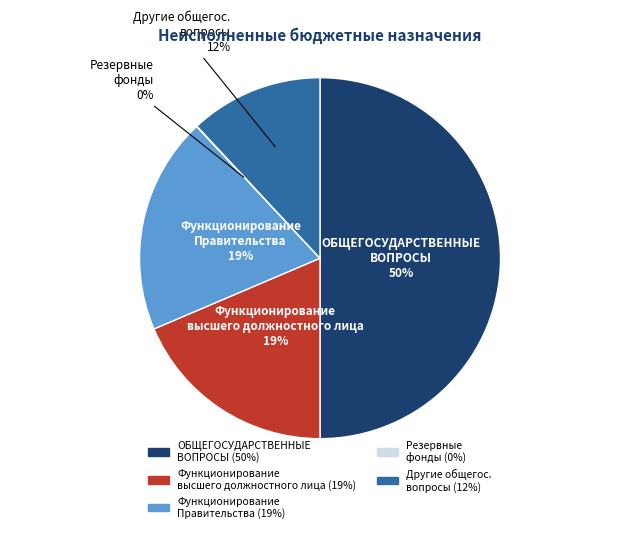

To the nearest percent, what portion does Функционирование Правительства represent?

19%